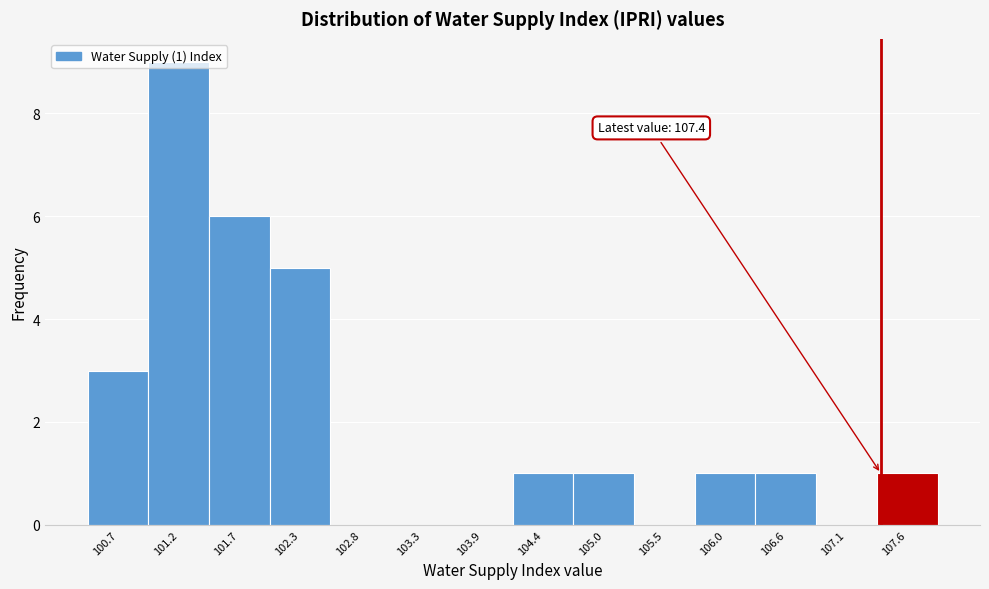

Which range on the x-axis has the tallest bar?

100.9 to 101.5